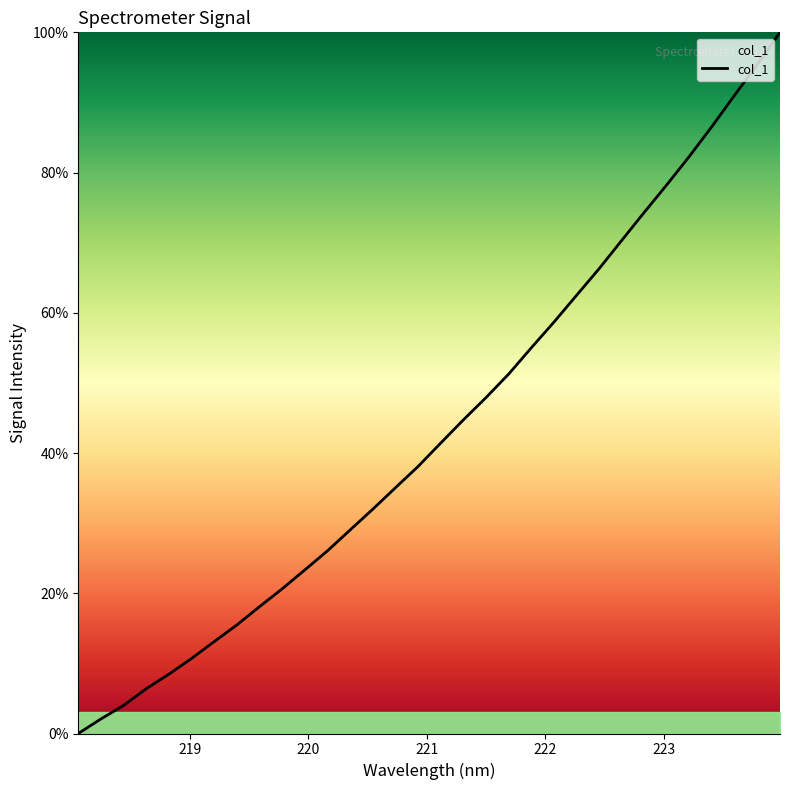

What is the maximum value shown in the chart?

100.0